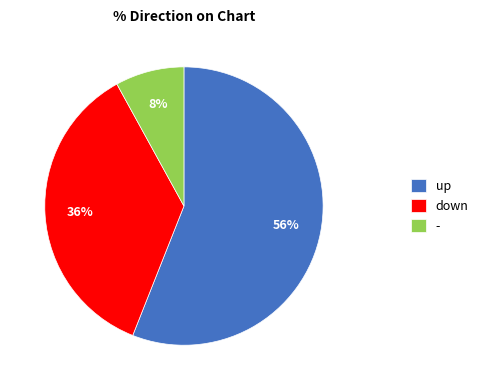

What percentage is the - slice, to the nearest percent?

8%